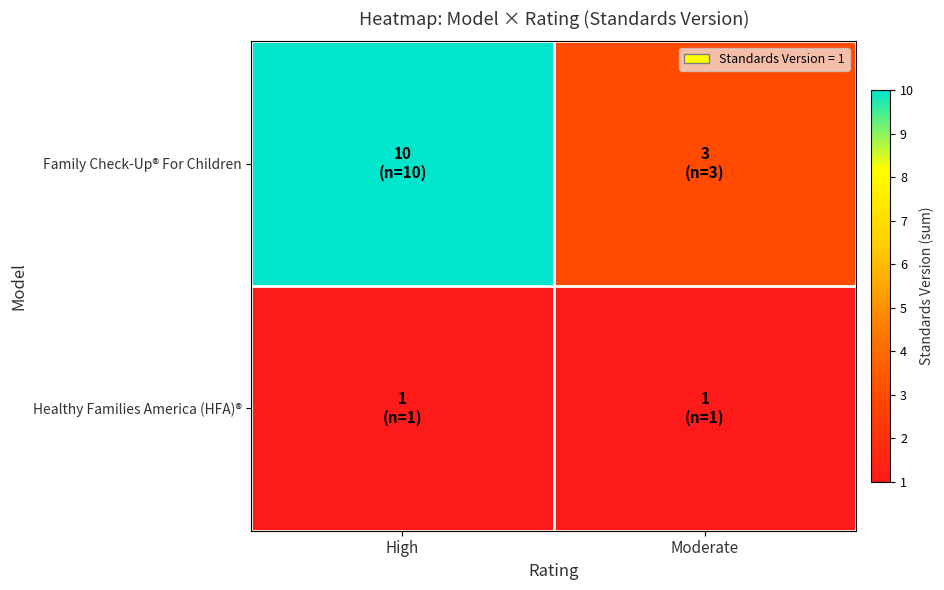

Reading left to right, what are all the values shown in this chart?

Family Check-Up® For Children: High=10	Moderate=3
Healthy Families America (HFA)®: High=1	Moderate=1